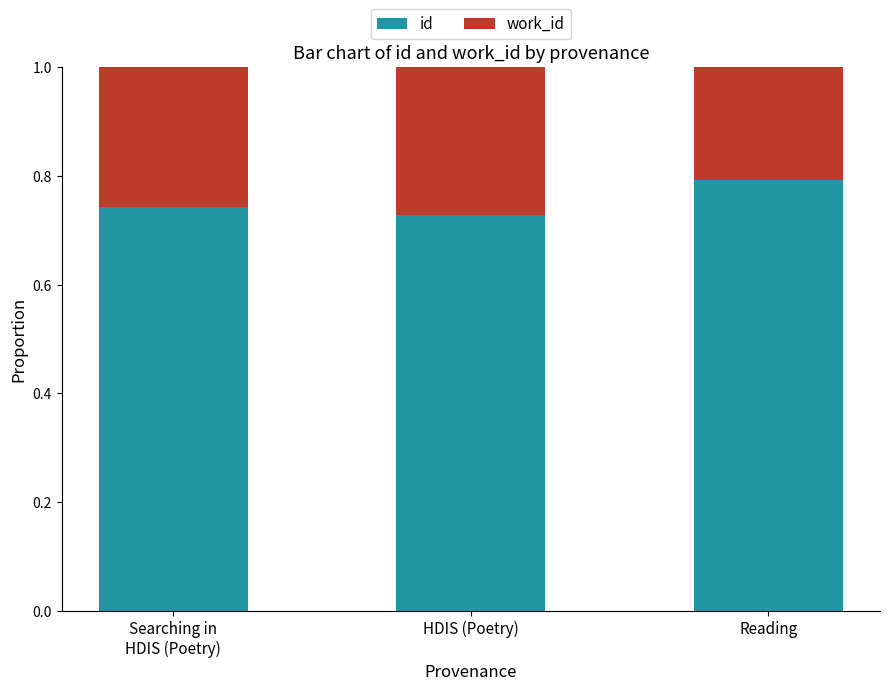

The id series shows 0.2 at HDIS (Poetry). True or false?

False